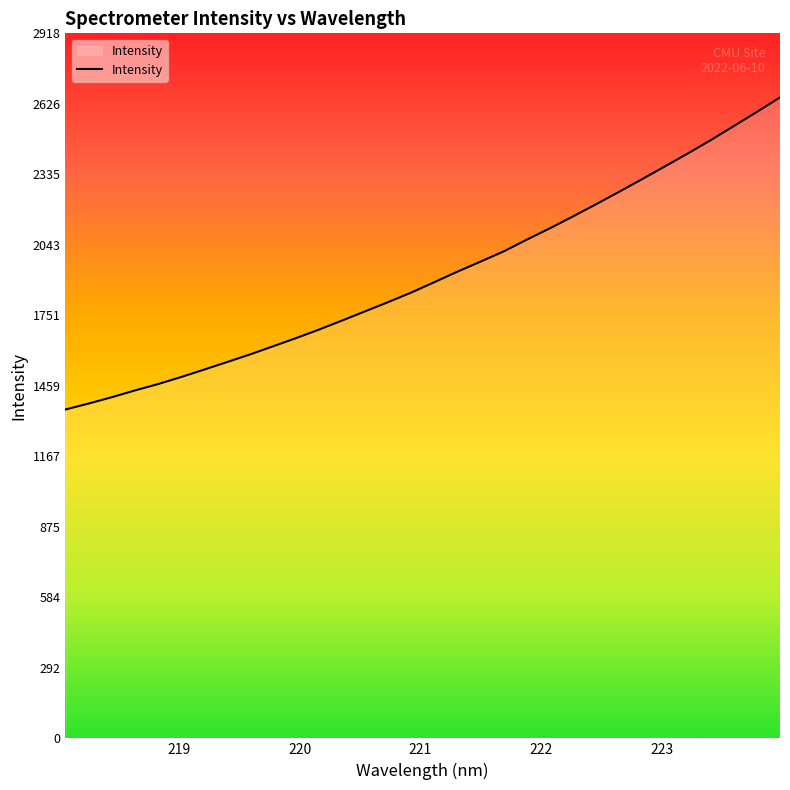

What is the minimum value shown in the chart?

1361.1